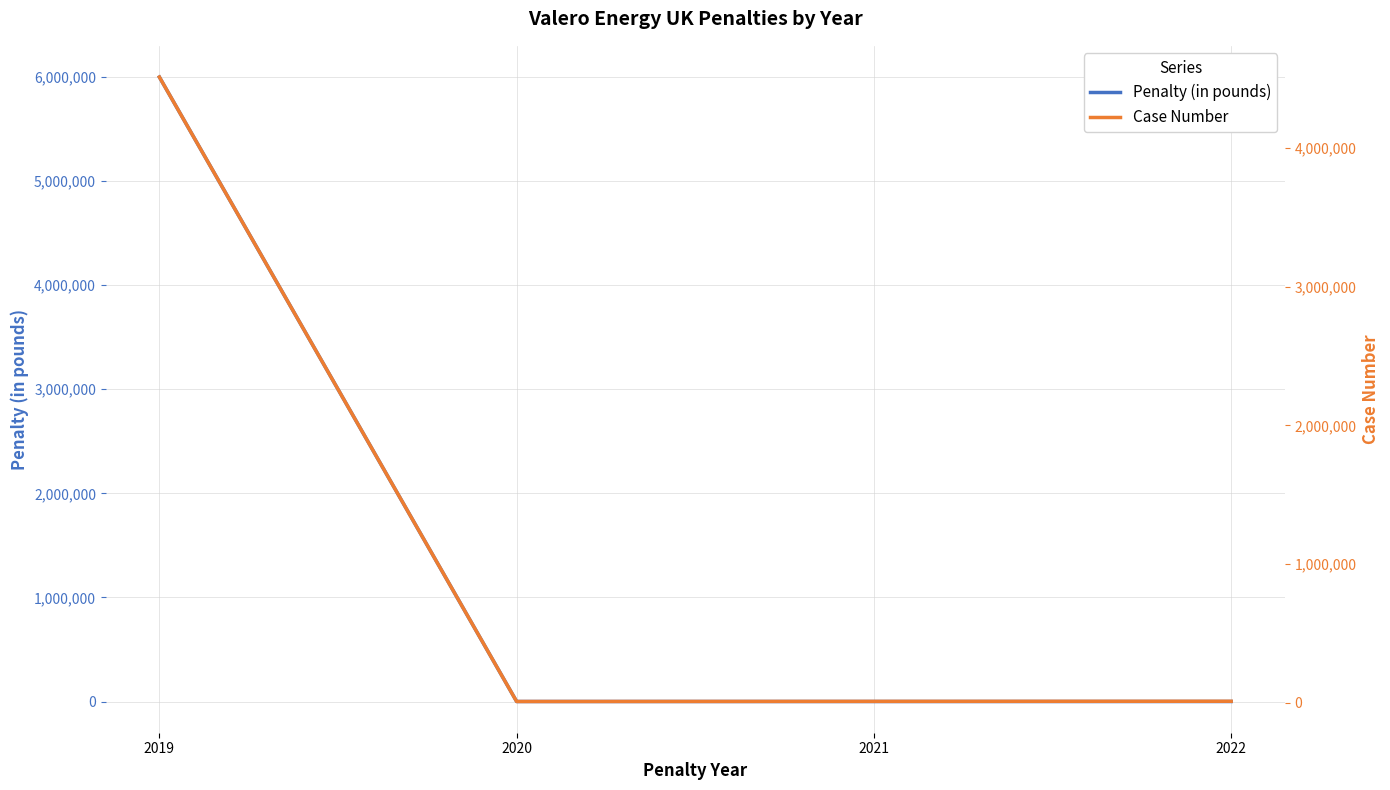

What is the value of the Case Number point at the 3rd from the left?

11460